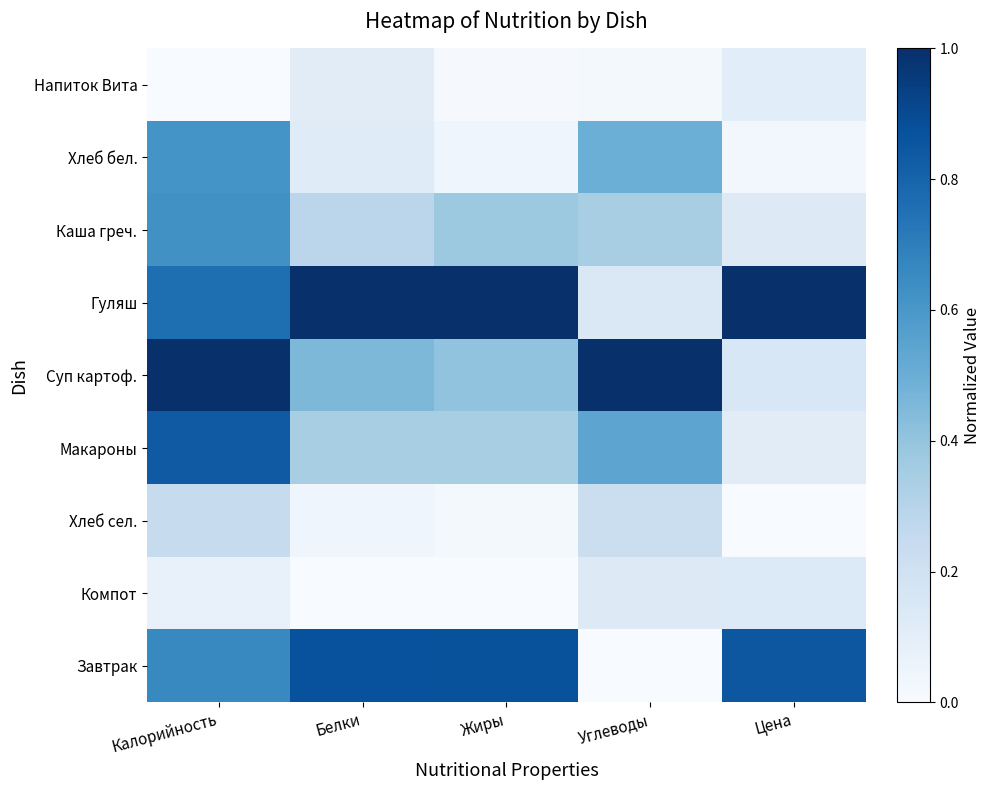

Which label corresponds to the smallest value in the chart?

Углеводы